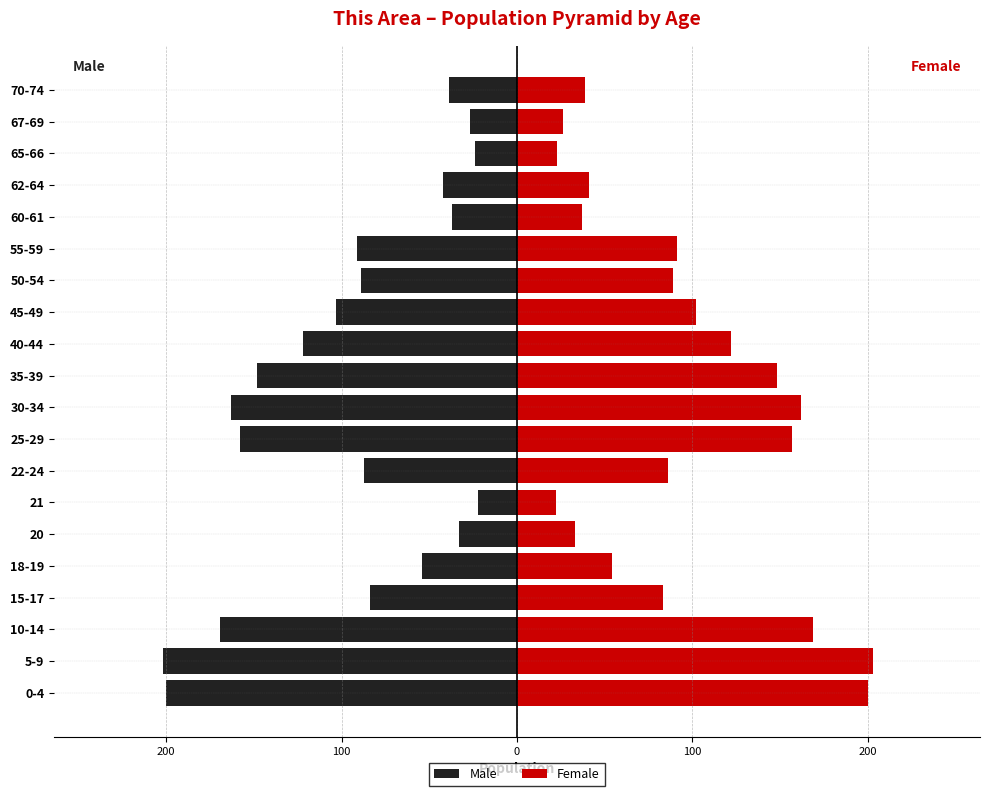

Is it true that Female equals 28 at 62-64?

False